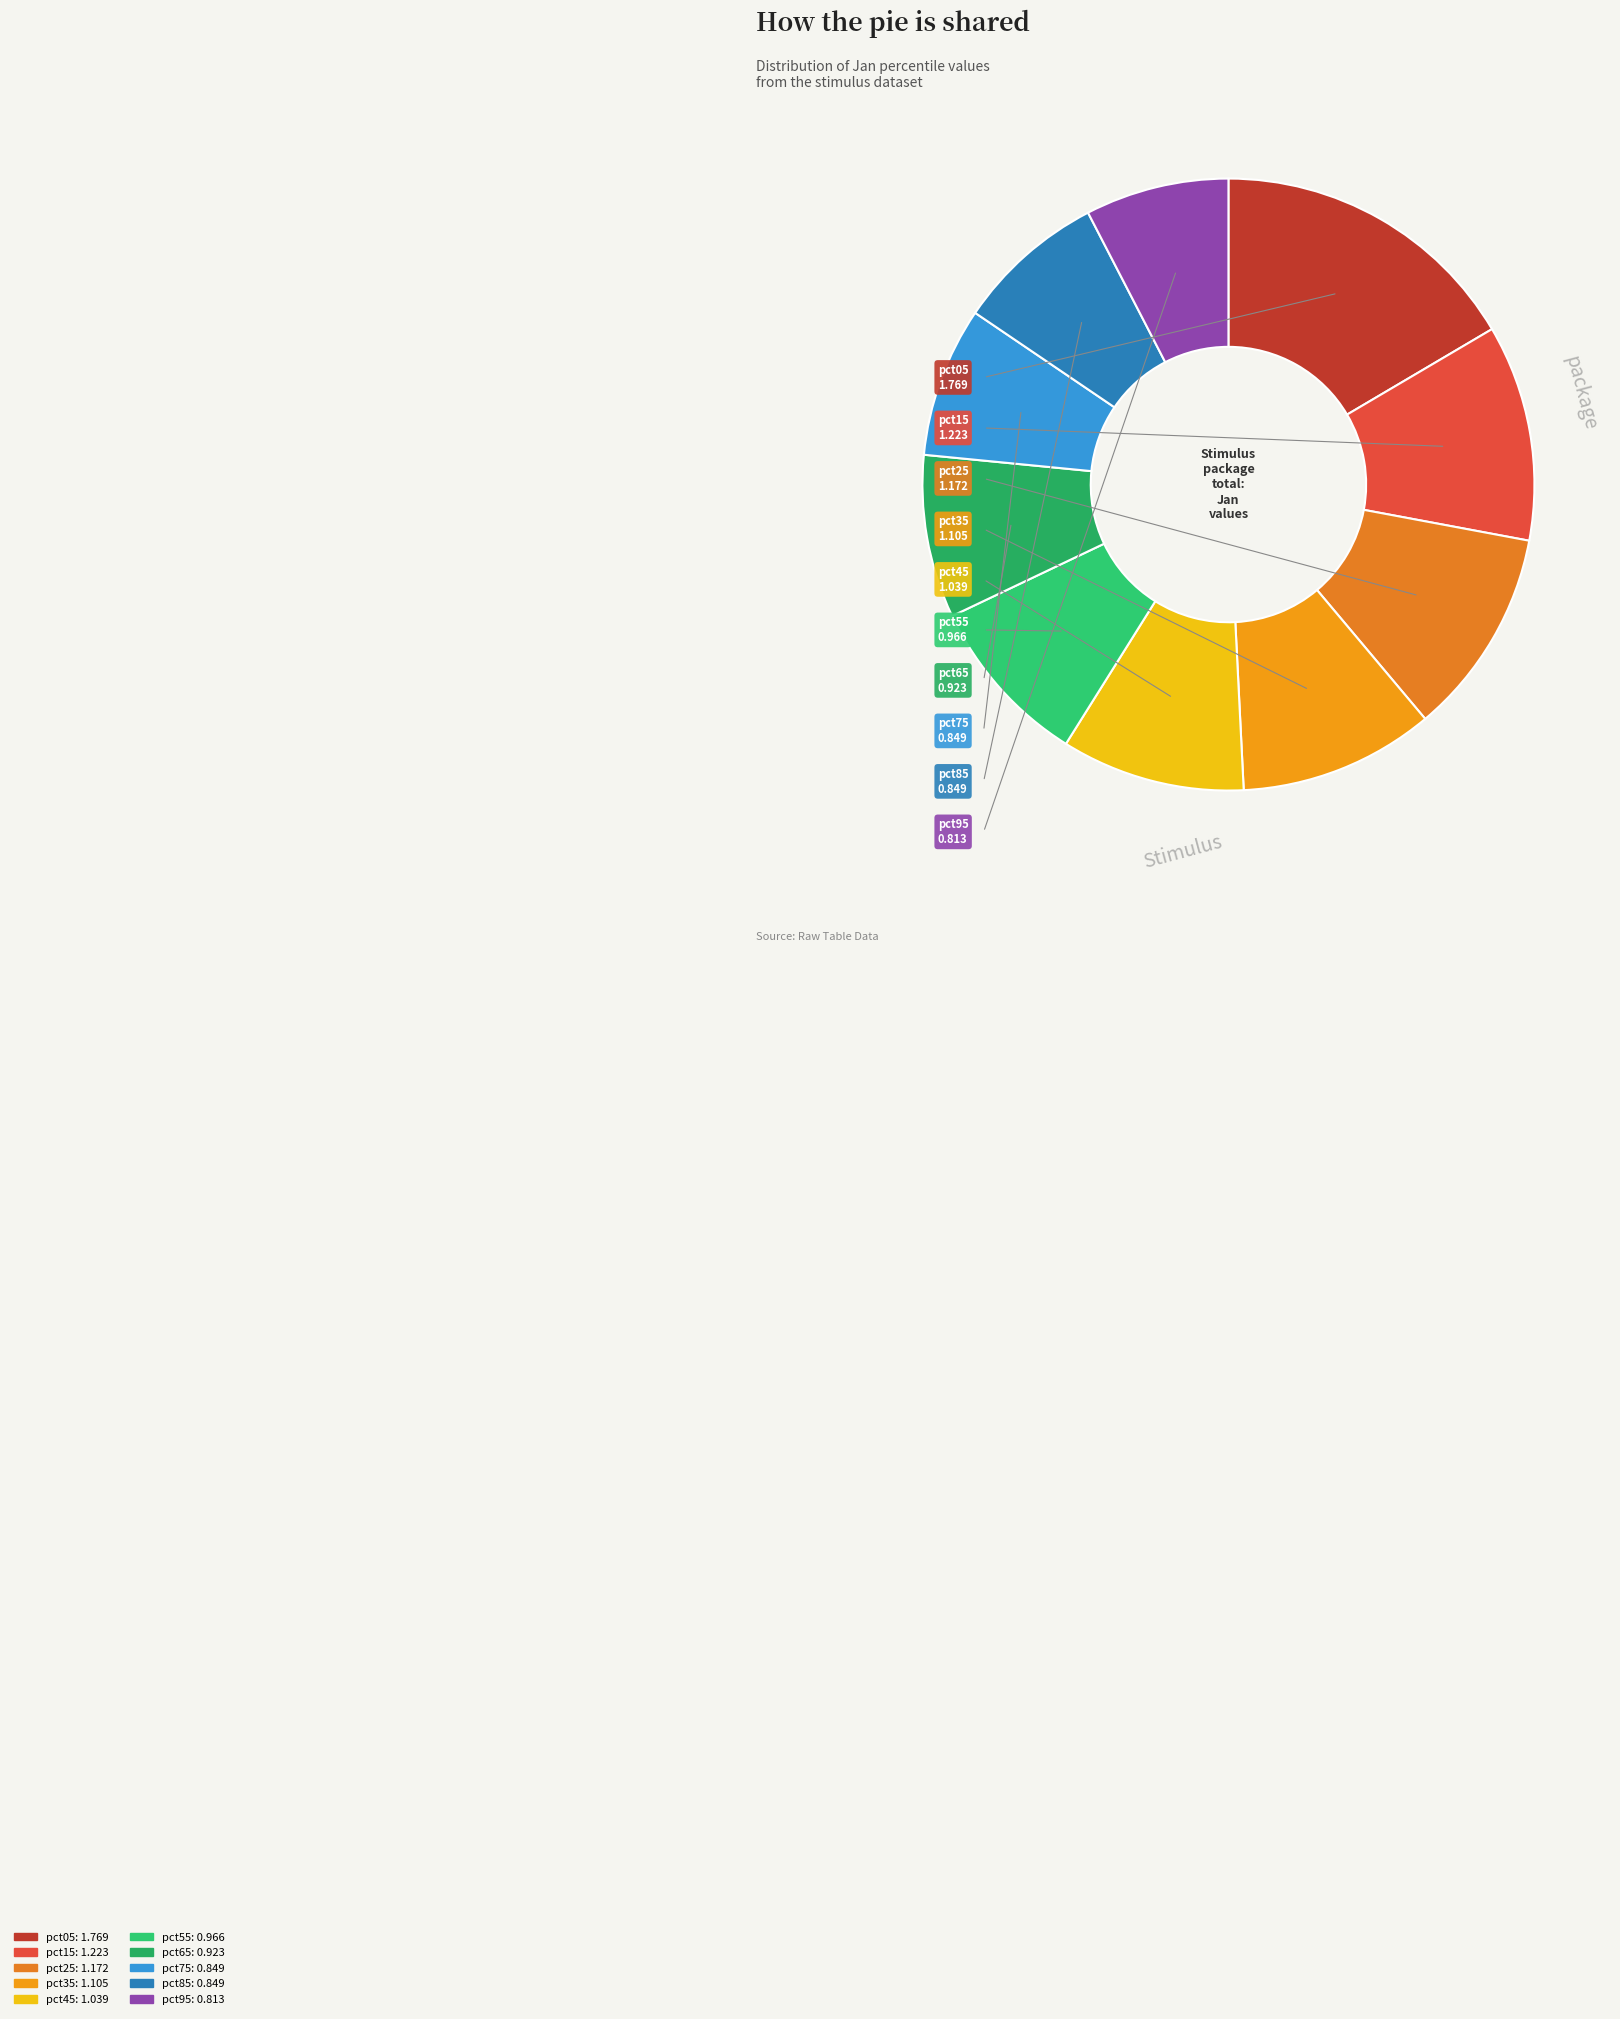

Do pct95 and pct15 together represent more than half of the pie?

No